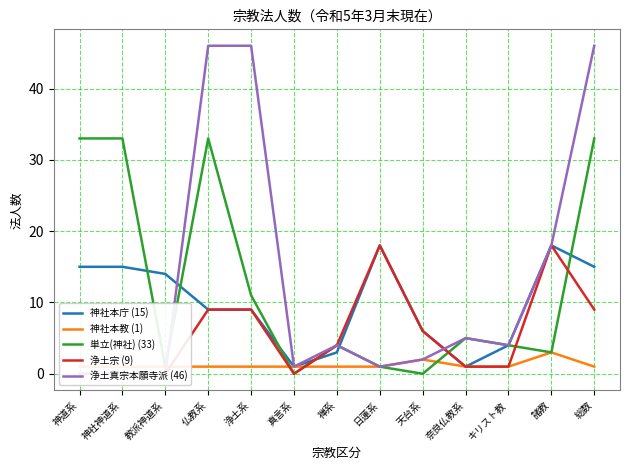

At how many categories does at least one series exceed 19?

5